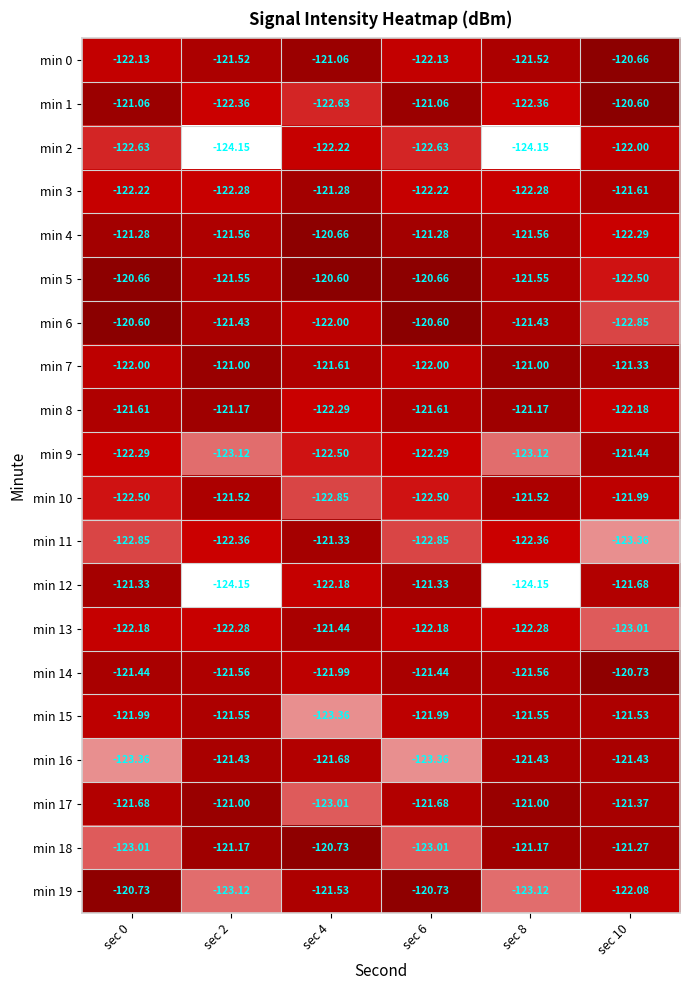

List the series in order of their peak value, lowest first.

min 2, min 15, min 10, min 9, min 13, min 16, min 11, min 12, min 3, min 8, min 7, min 17, min 14, min 18, min 19, min 0, min 4, min 1, min 5, min 6